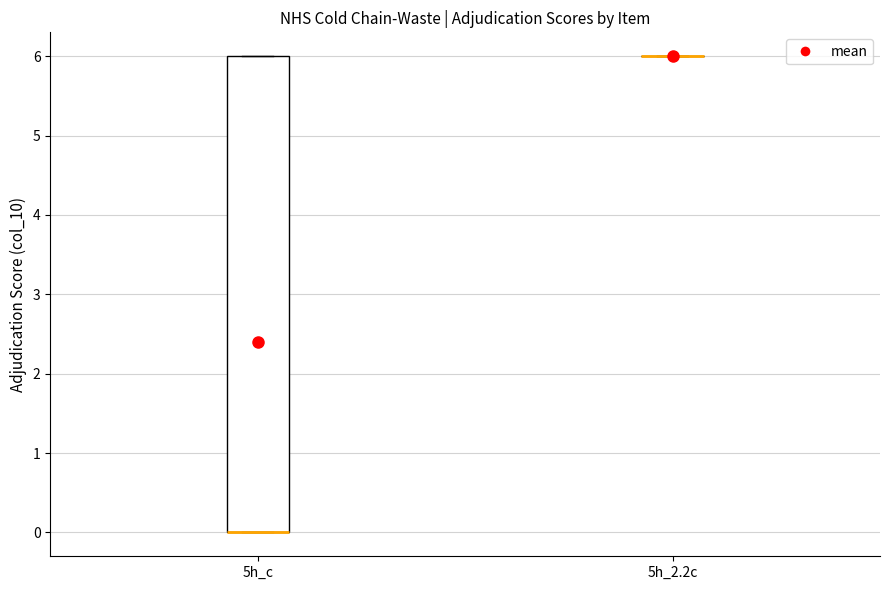

Reading left to right, read every box against the y-axis: the position of its median line, the range the box covers, and the ends of its whiskers. The values are not printed on the chart, so give them approximately, as read against the axis.

5h_c: median 0 (drawn on the box's lower edge), box 0 to 6, whiskers 0 to 6
5h_2.2c: box collapsed to a line at 6, whiskers 6 to 6